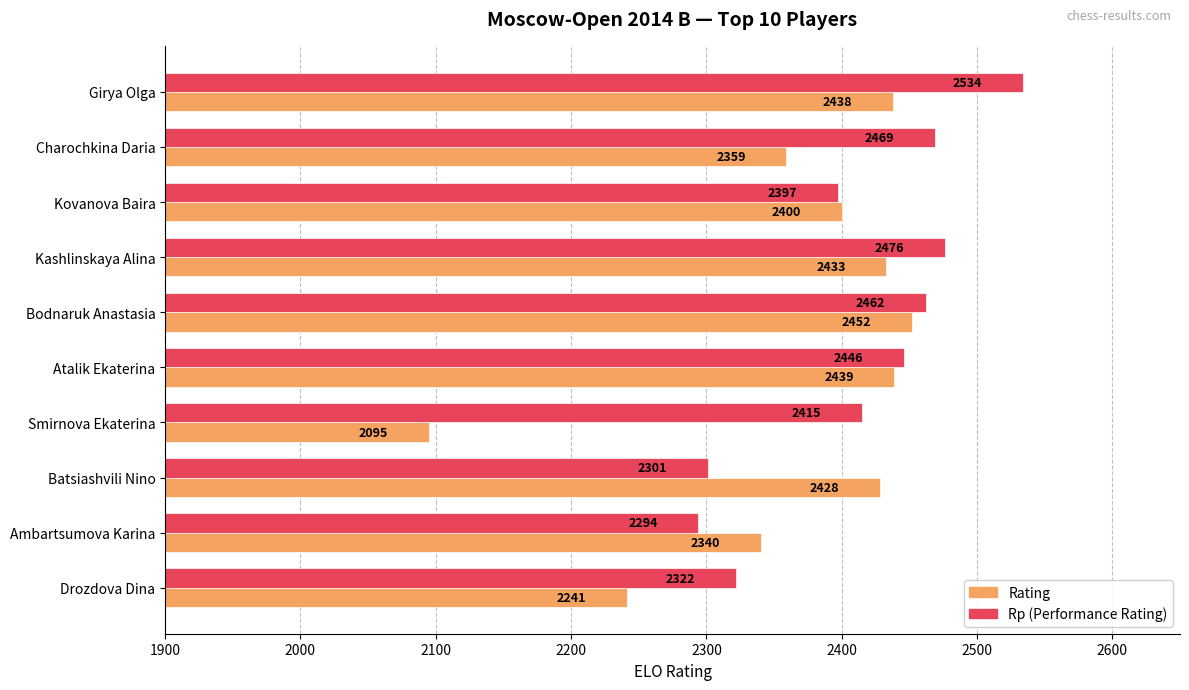

Read the Rp (Performance Rating) value at Drozdova Dina.

2322